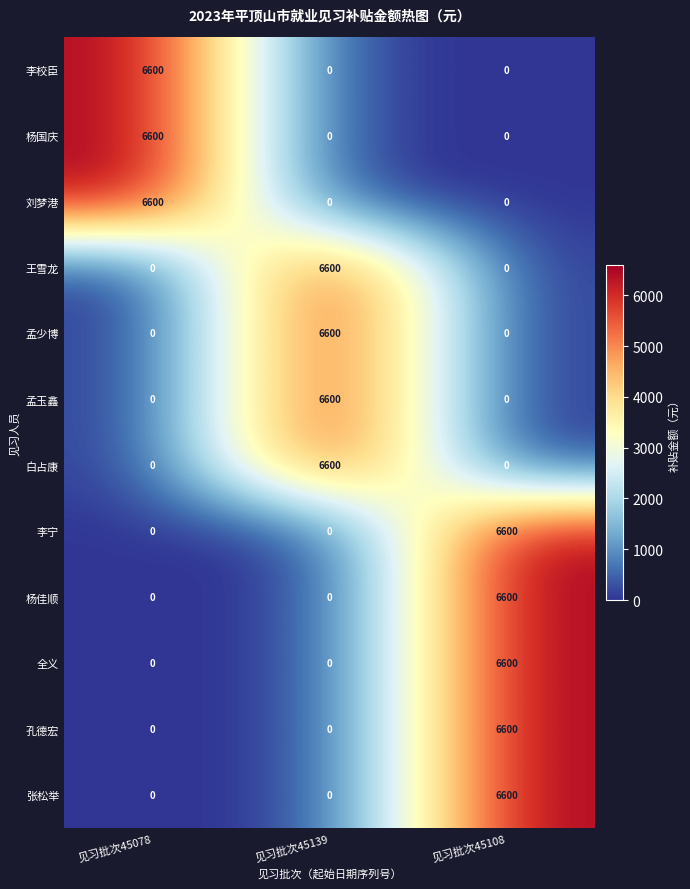

What is the total value across all series at 见习批次45139?

26400